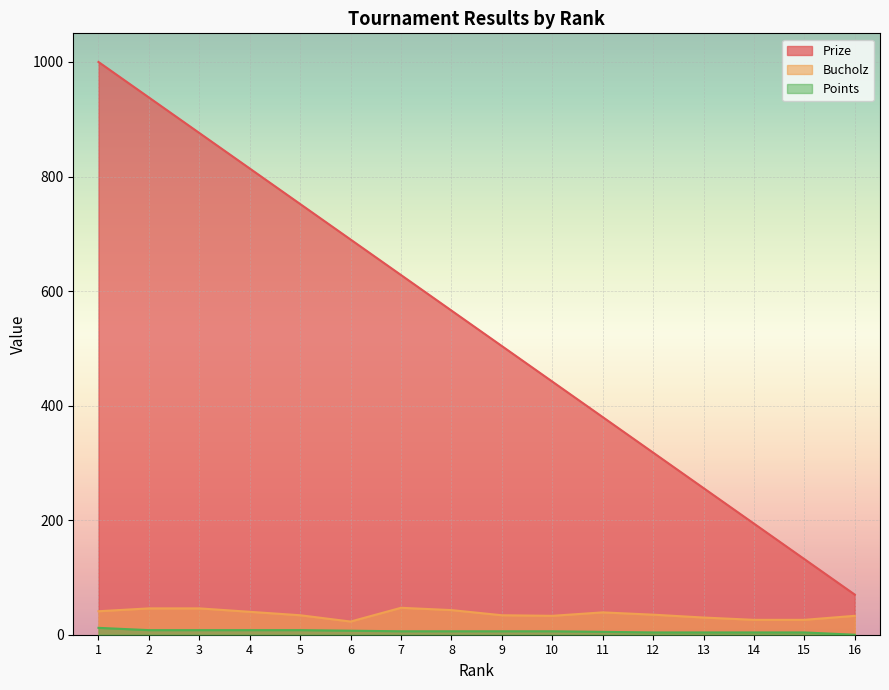

Which series has the largest total across all categories?

Prize